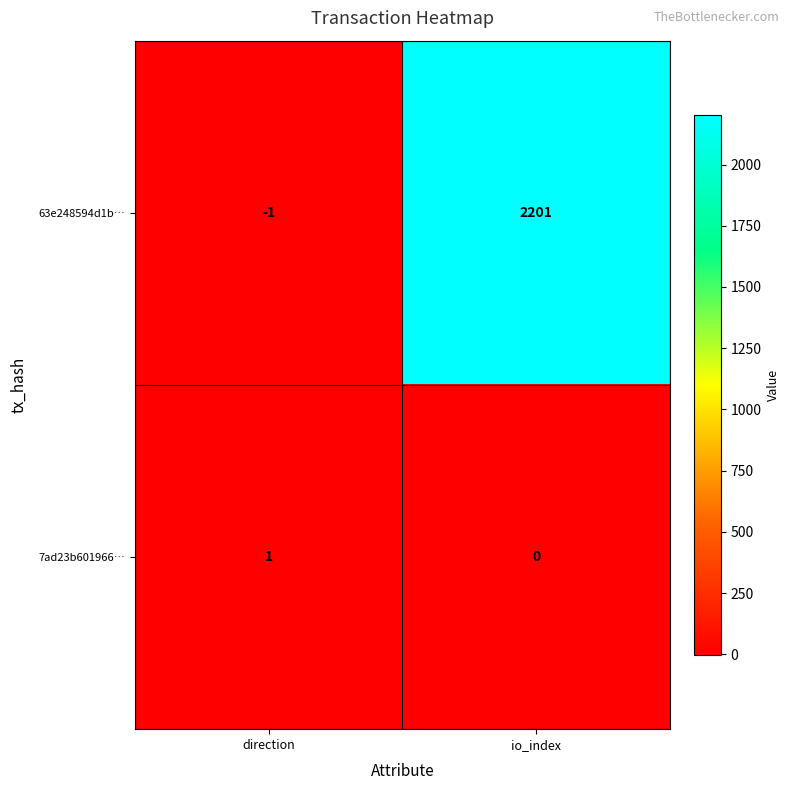

Read the 63e248594d1b… value at io_index, to the nearest 100.

2200